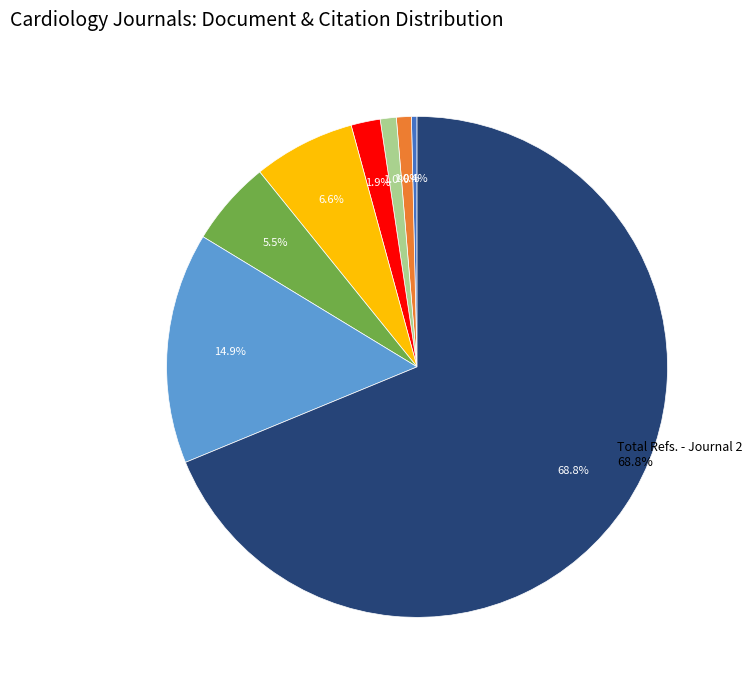

To the nearest percent, what portion does Total Cites (3years) - Journal 2 represent?

5%